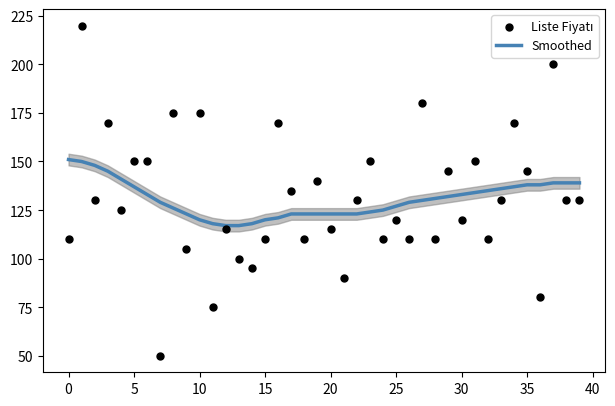

At how many categories does at least one series exceed 183?

2